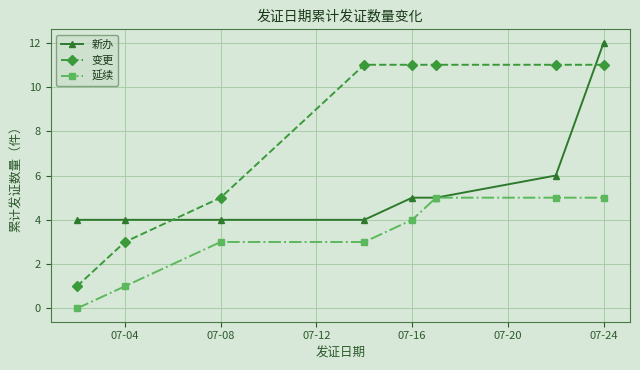

What is the maximum value for 新办?

12